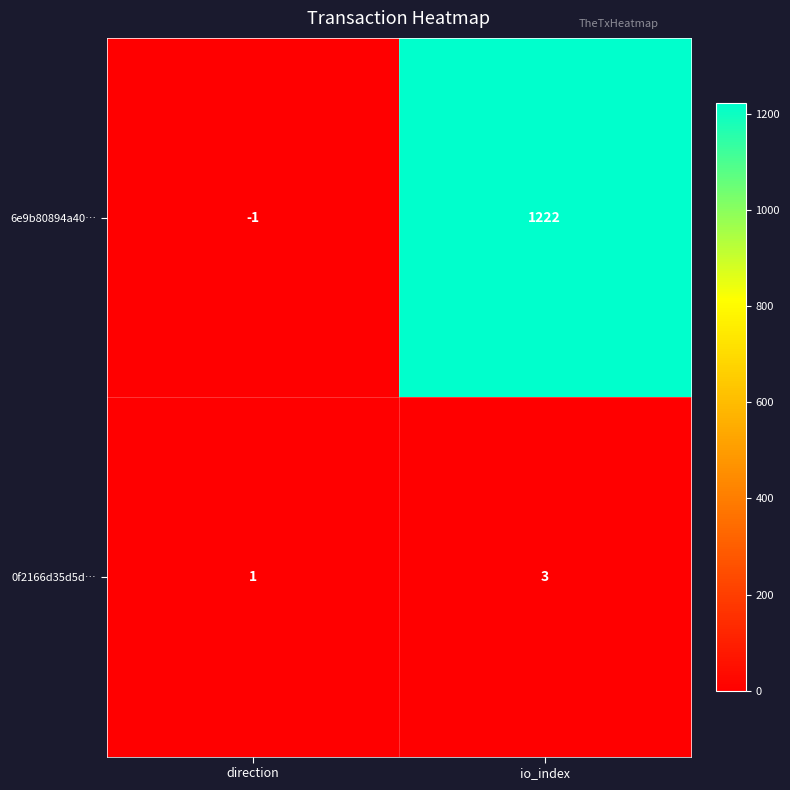

What is the maximum value shown in the chart?

1222